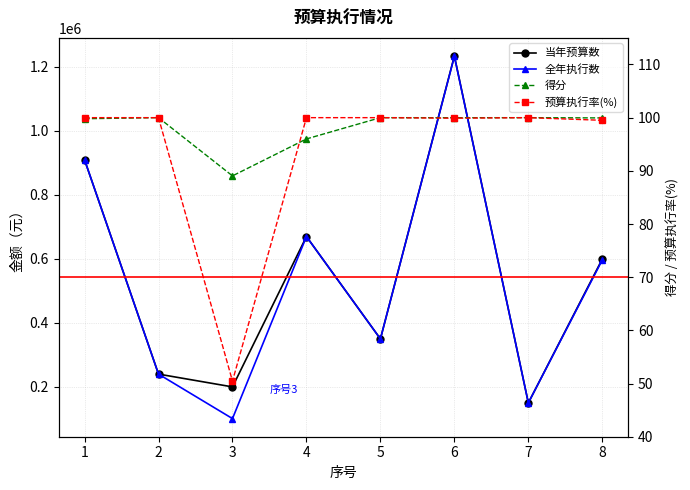

True or false: 当年预算数 has a value of 600000.0 at 8.

True